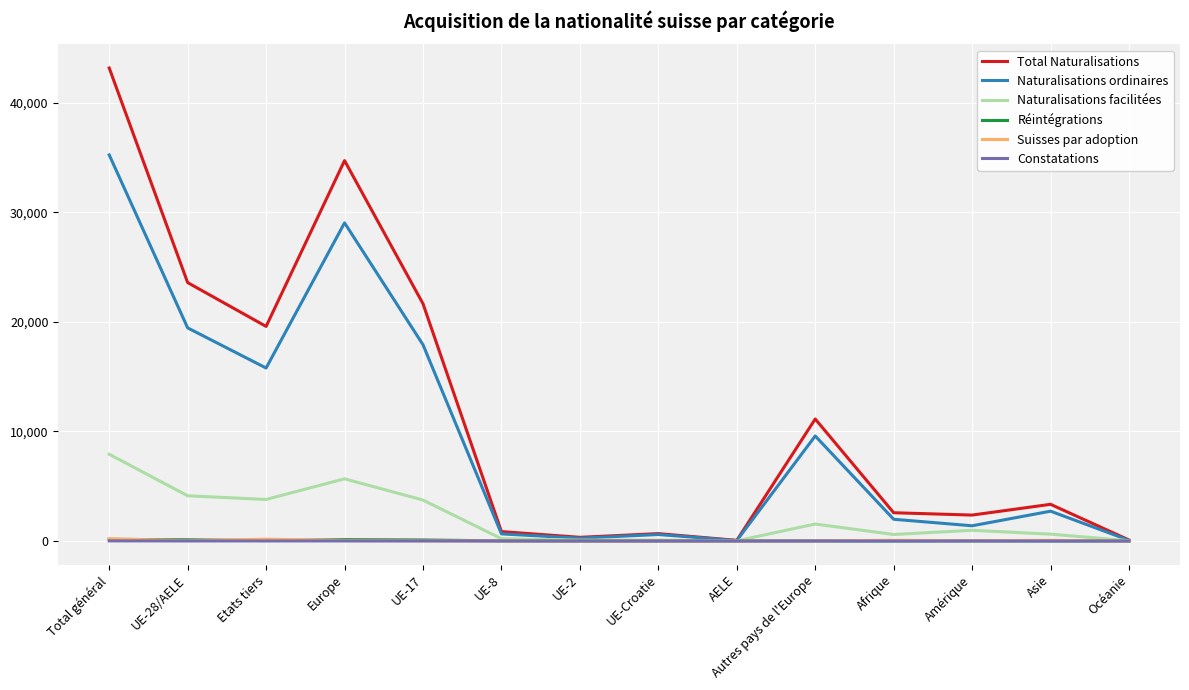

Which series has the largest total across all categories?

Total Naturalisations